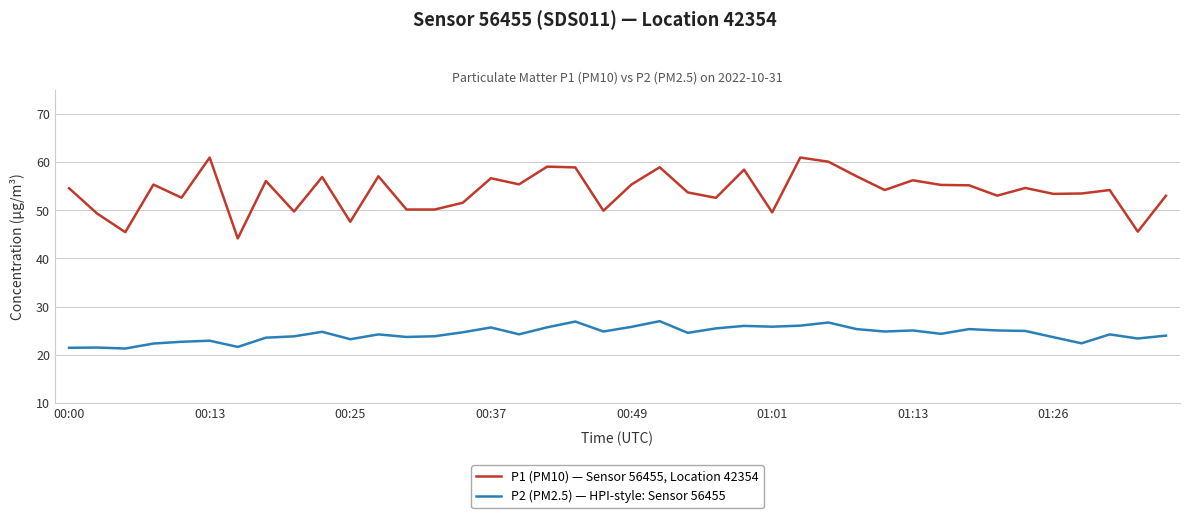

True or false: P2 (PM2.5) — HPI-style: Sensor 56455 and P1 (PM10) — Sensor 56455, Location 42354 intersect in this chart.

False